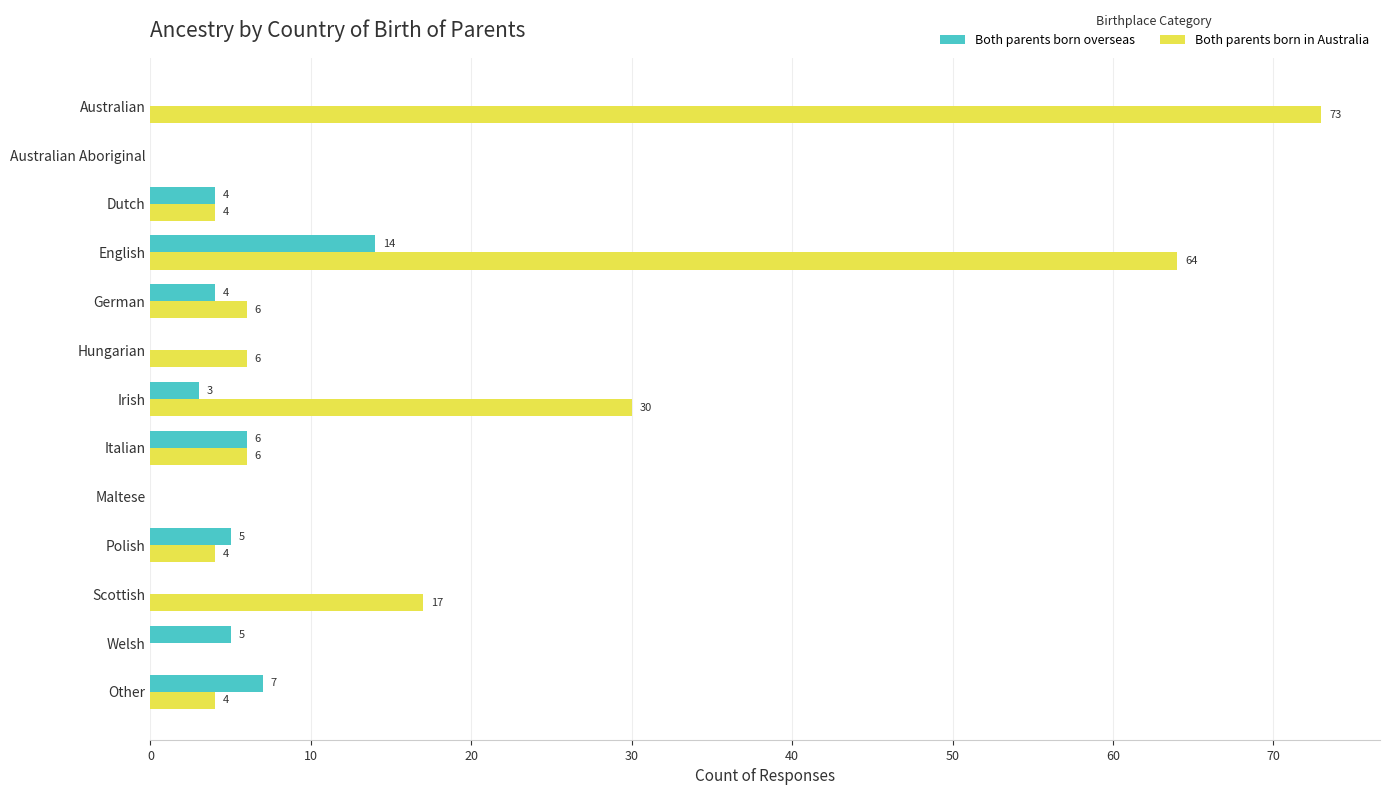

How many series are shown in this chart?

2